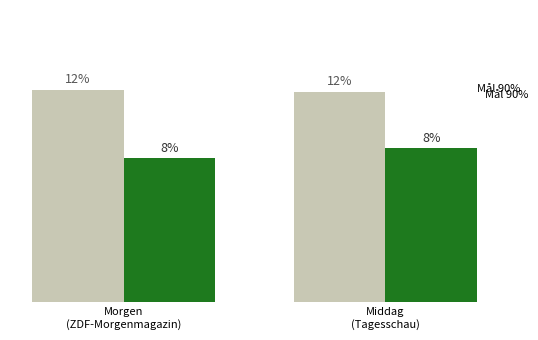

Are the bars horizontal?

No